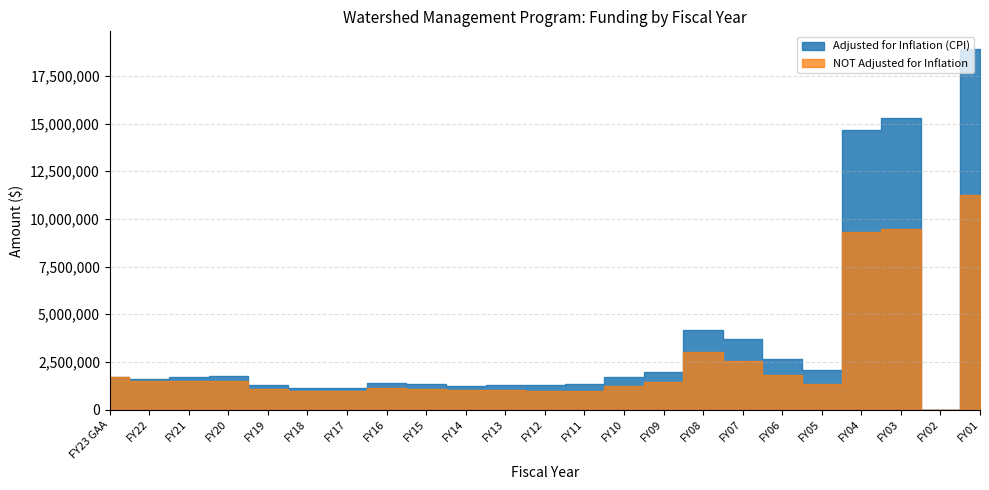

Which has a higher value, FY18 or FY17?

FY17